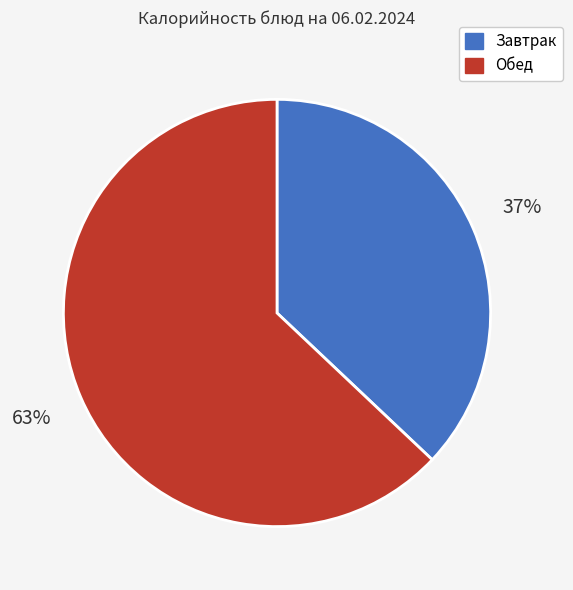

To the nearest percent, what is the difference between the largest and smallest slice percentages?

26%